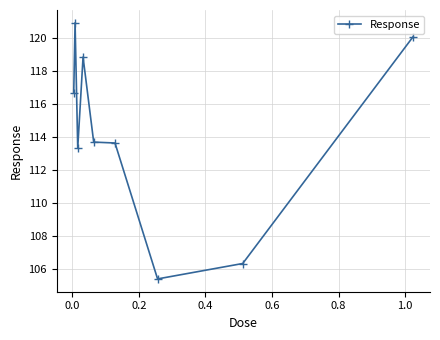

How many lines are shown in the chart?

1